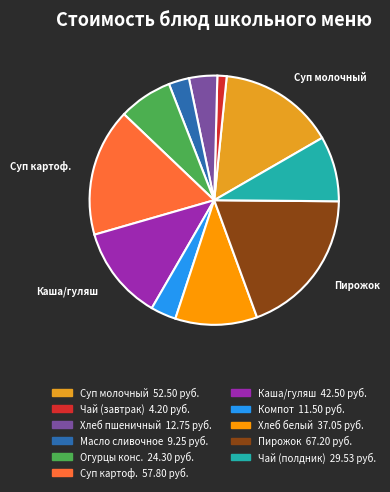

Is there a majority slice in this chart?

No